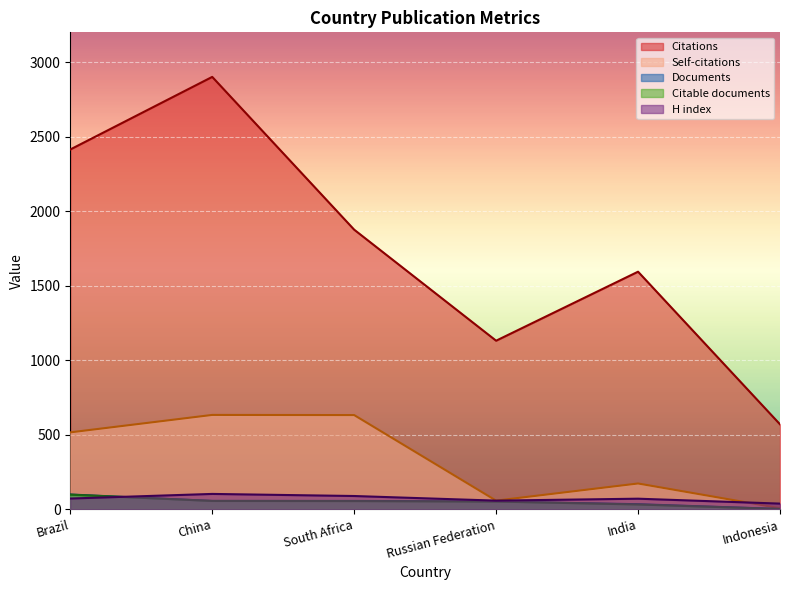

Where is the first local maximum for Citations?

China